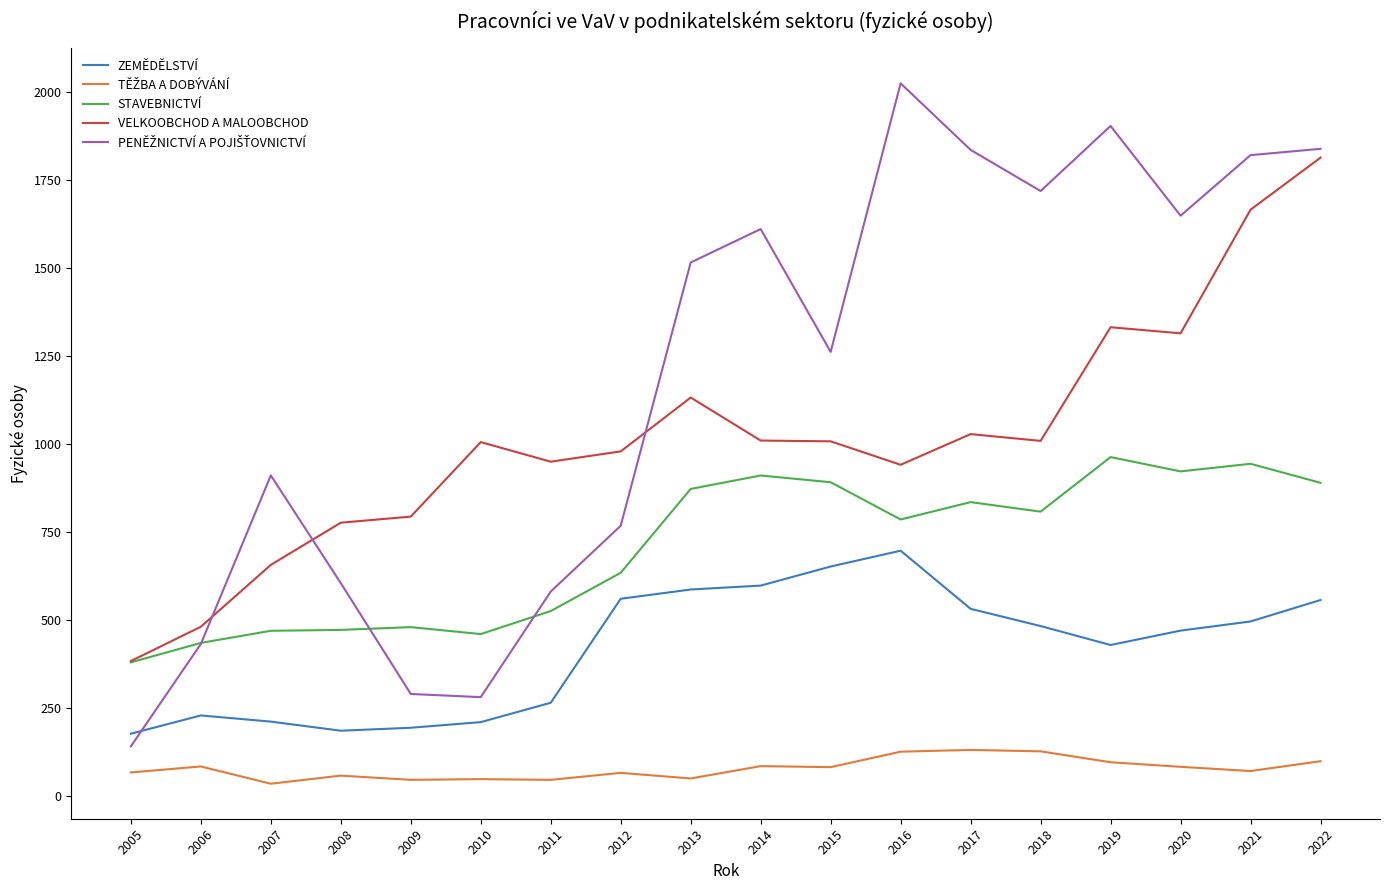

Is it true that VELKOOBCHOD A MALOOBCHOD equals 1008.1 at 2018?

True